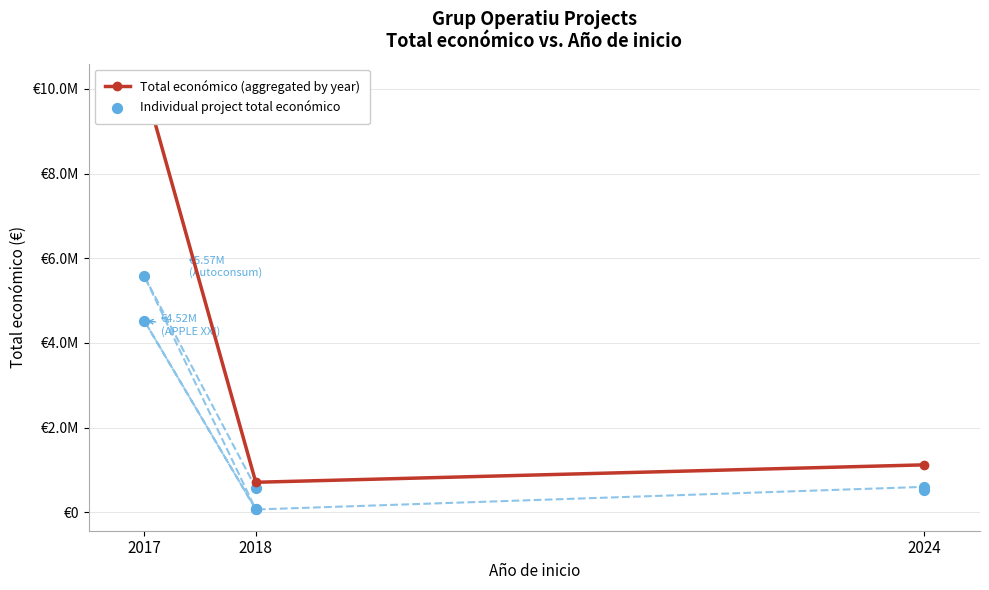

What is the ratio of the value at 2018 to the value at 2017?

0.1